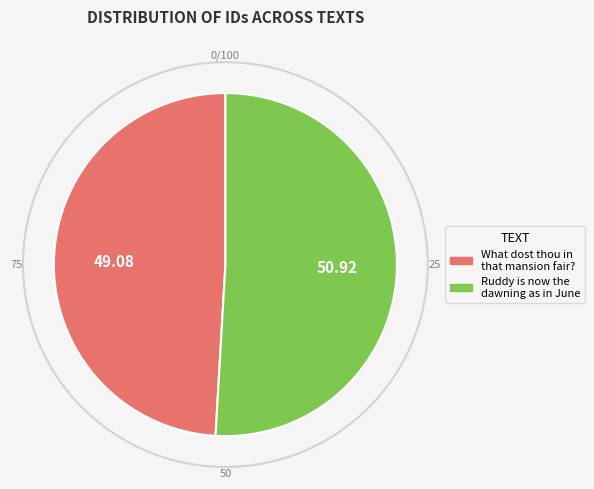

Does What dost thou in that mansion fair? account for over 50% of the chart?

No